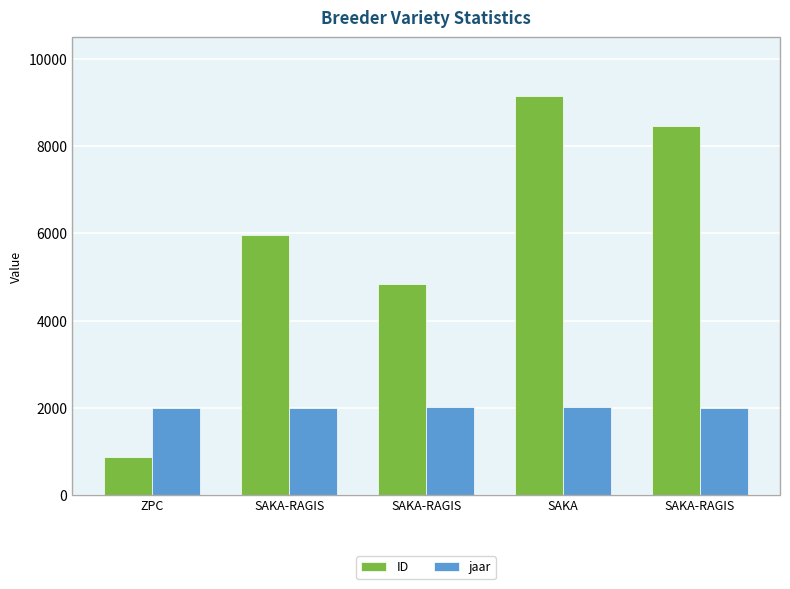

What value does the ID series have at SAKA-RAGIS, to the nearest 100?

4800